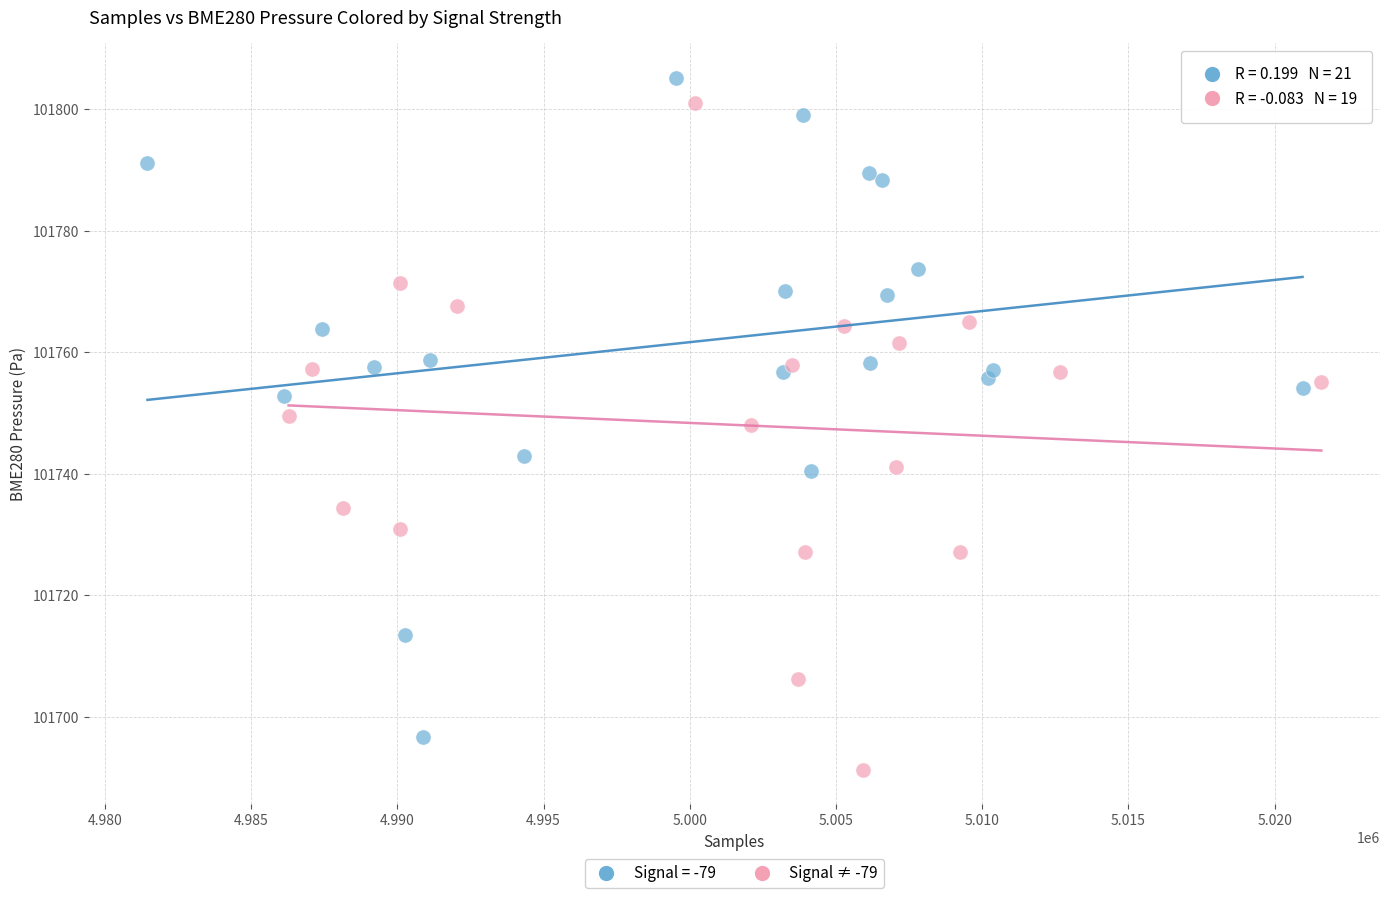

Which series contains the lowest Y value?

Signal ≠ -79